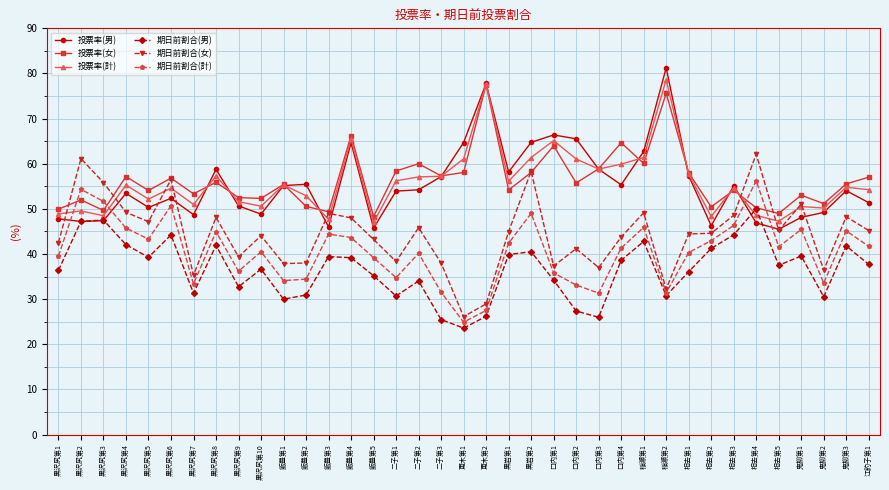

How many lines are shown in the chart?

6